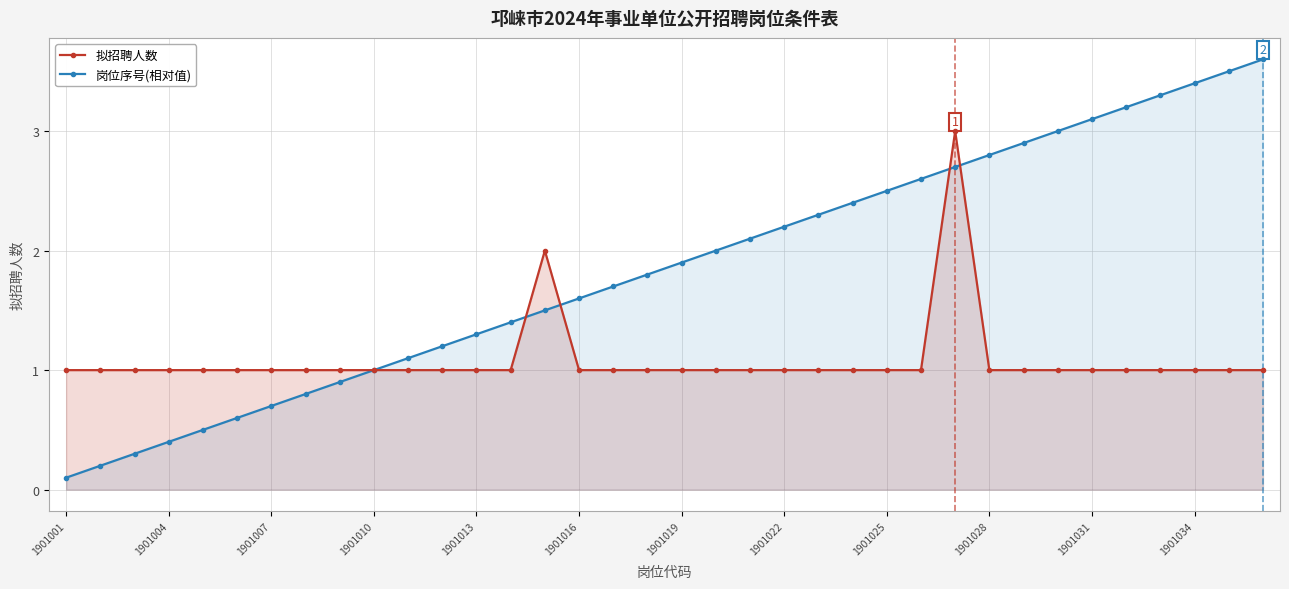

What are all the series names shown in the legend?

拟招聘人数, 岗位序号(相对值)